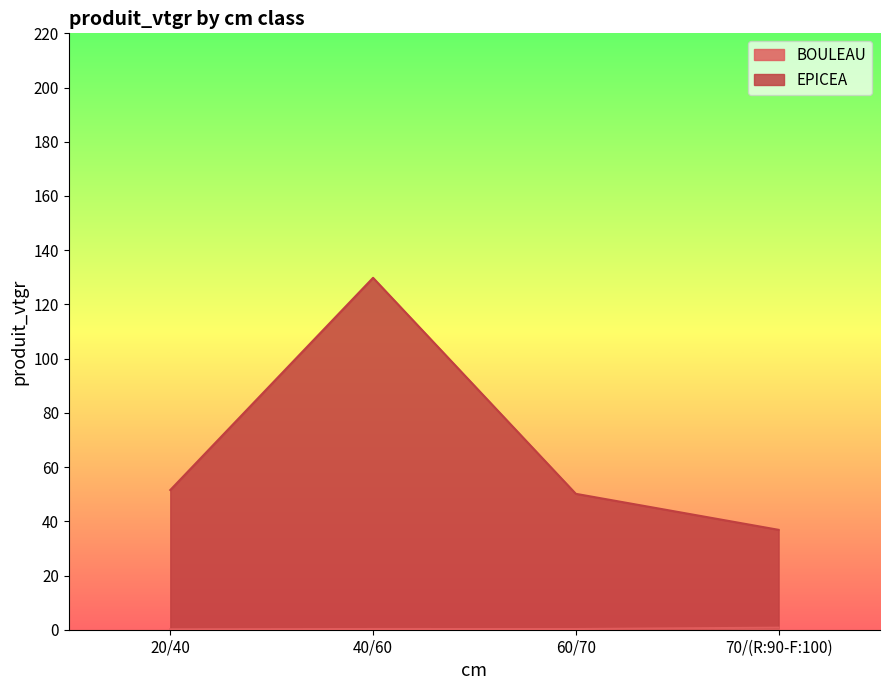

True or false: EPICEA and BOULEAU intersect in this chart.

False